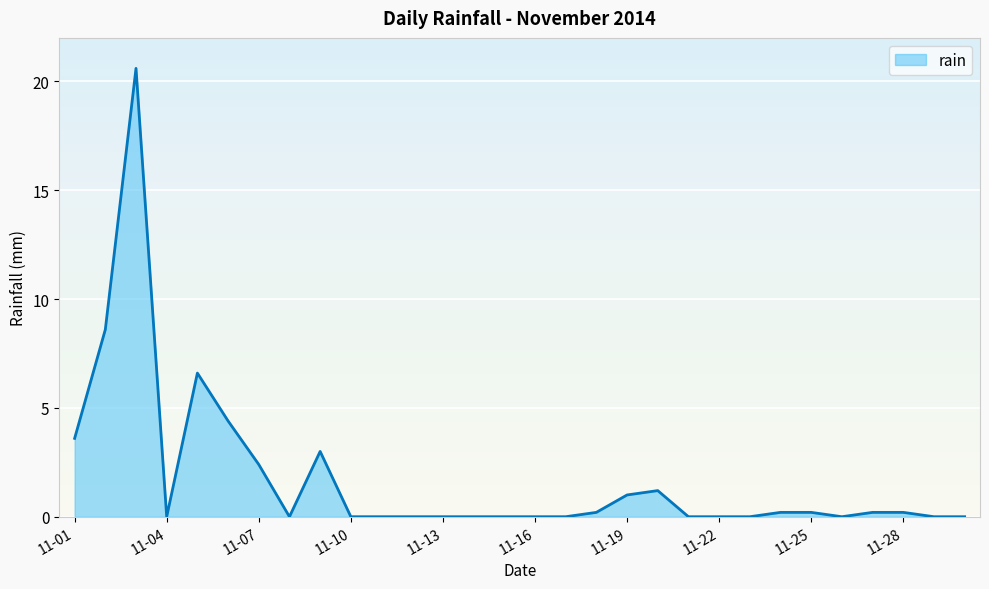

What is the difference between the maximum and minimum values?

20.6